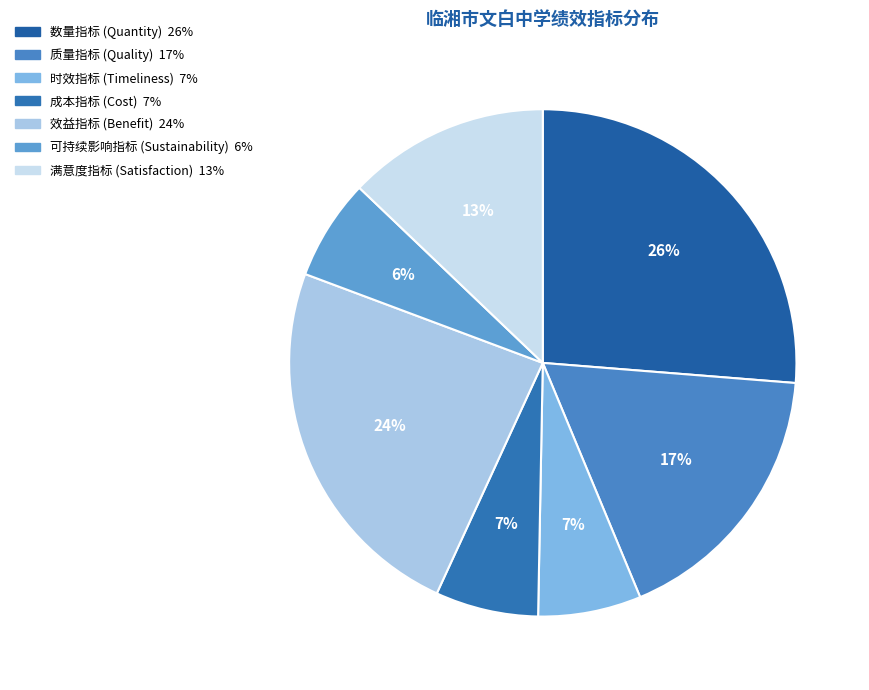

How many slices are in this pie chart?

7